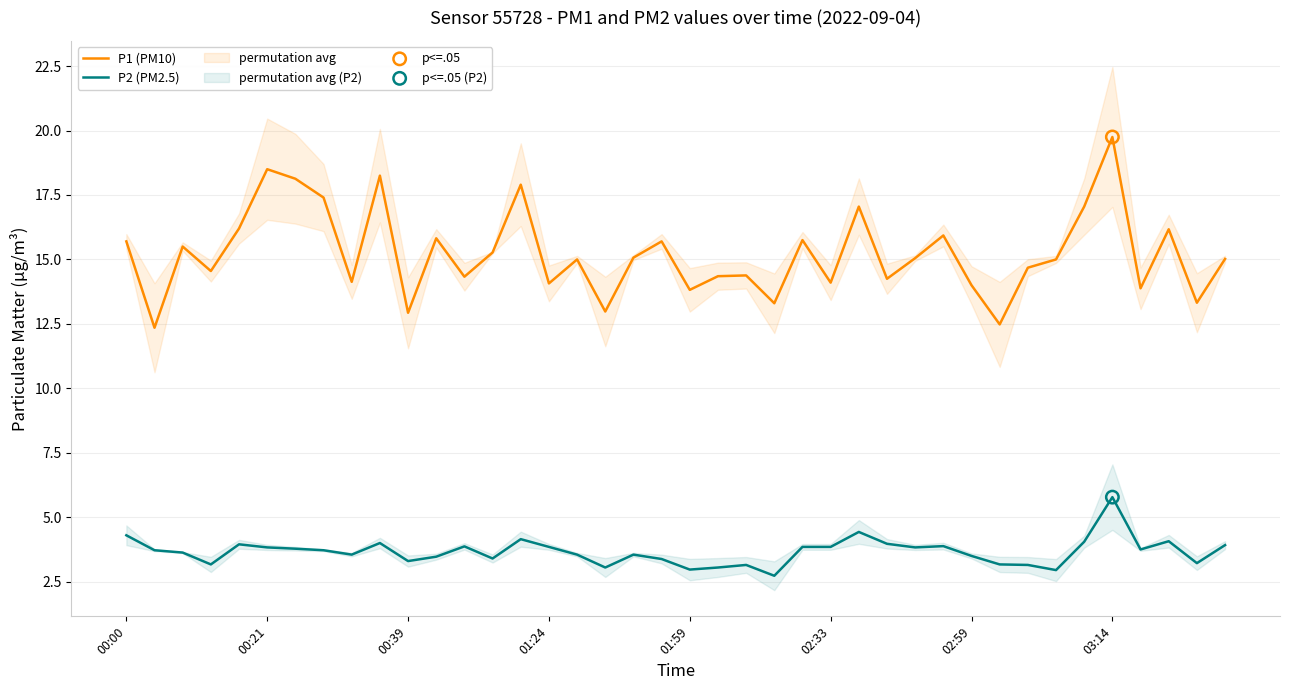

Which series has the largest total across all categories?

P1 (PM10)